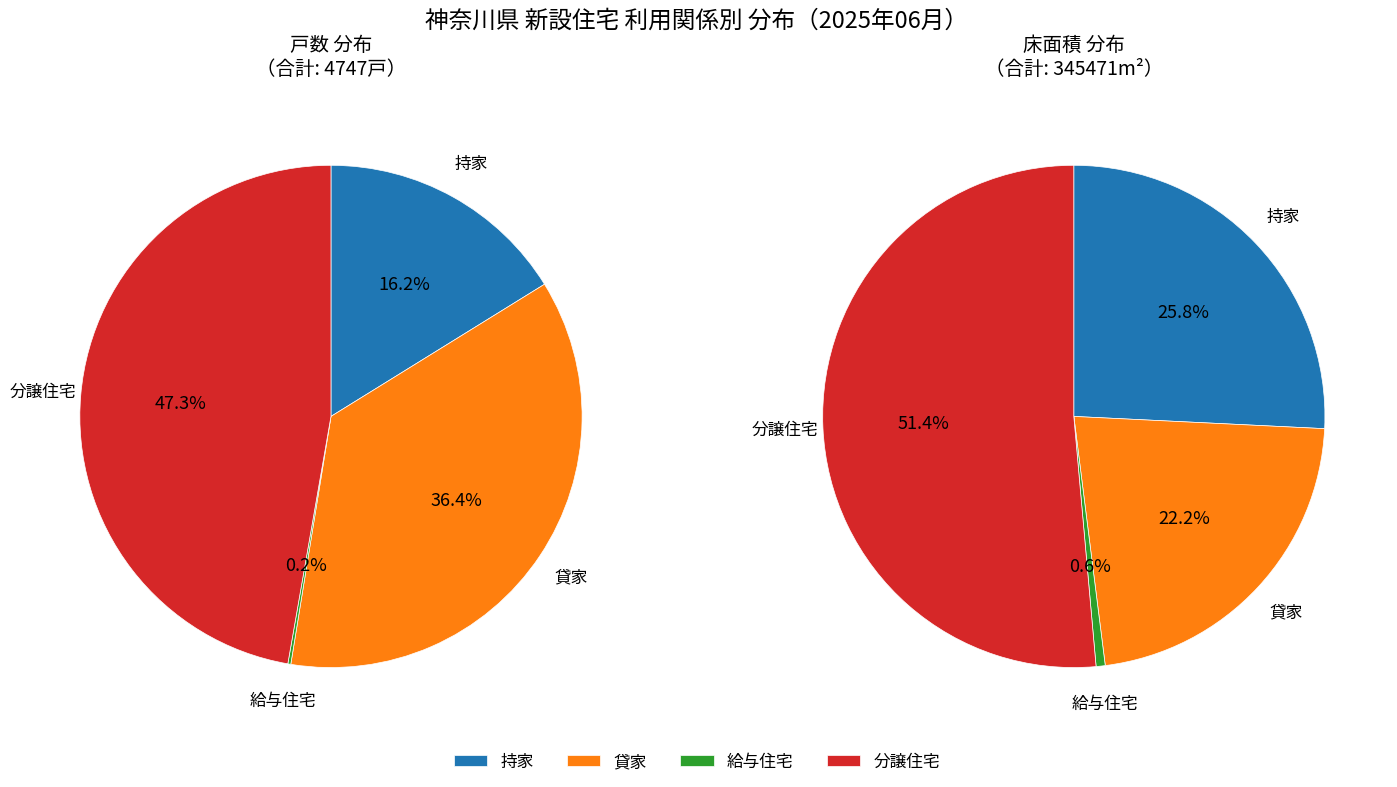

The 分譲住宅 slice represents 62% of the pie. True or false?

False